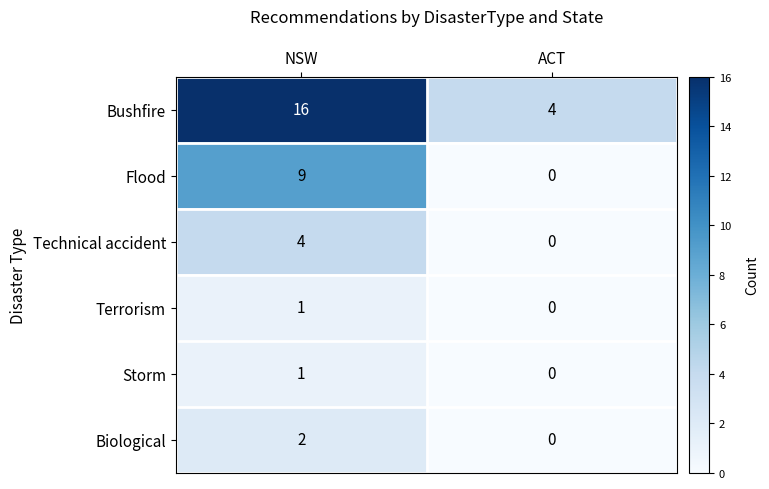

How many values in the Bushfire series are below 16?

1